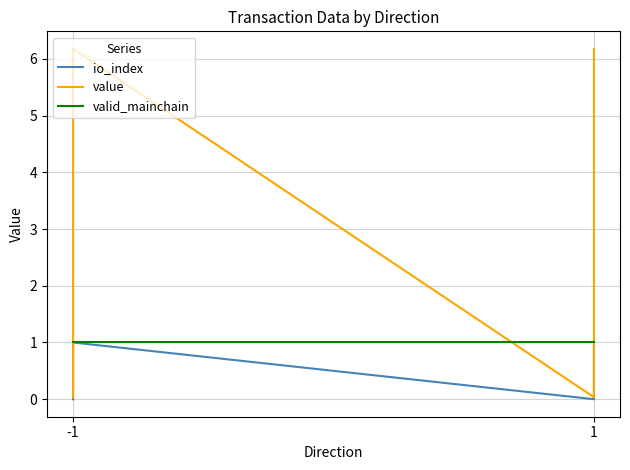

At how many categories does at least one series exceed 0?

4